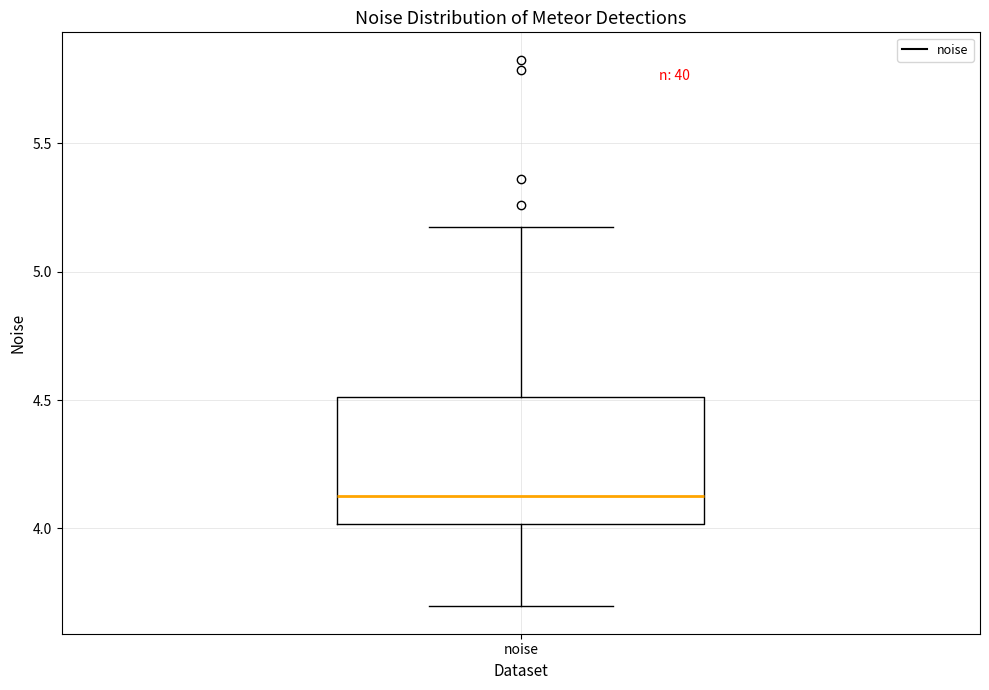

Transcribe this box plot: give where the median line is, the range the box spans, and where the two whiskers end, as read against the y-axis. The values are not printed on the chart, so give them approximately, as read against the axis.

median 4.10, box 4.00 to 4.50, whiskers 3.70 to 5.15